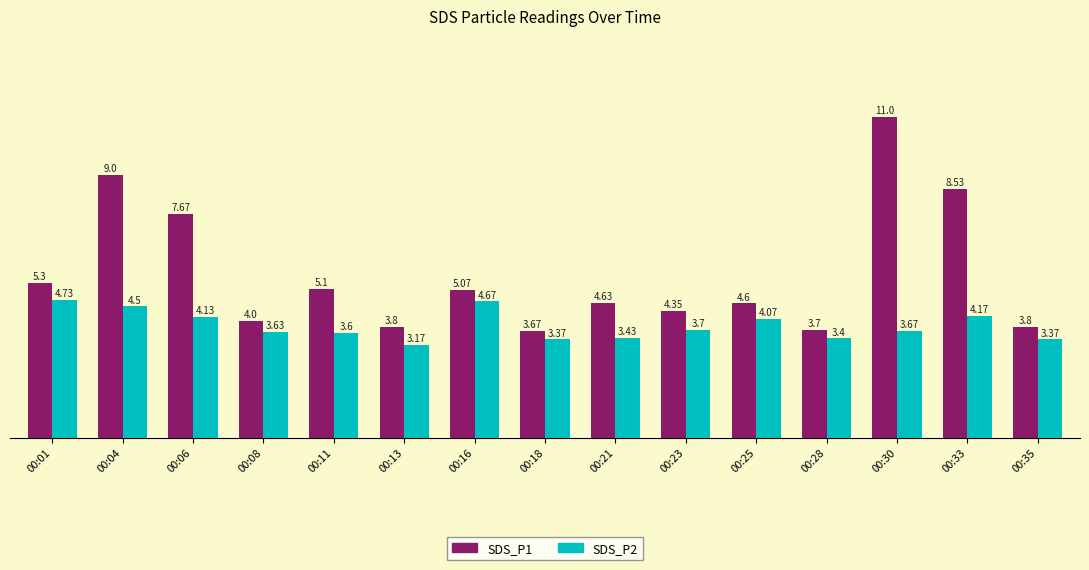

List the series in order of their overall mean, highest first.

SDS_P1, SDS_P2